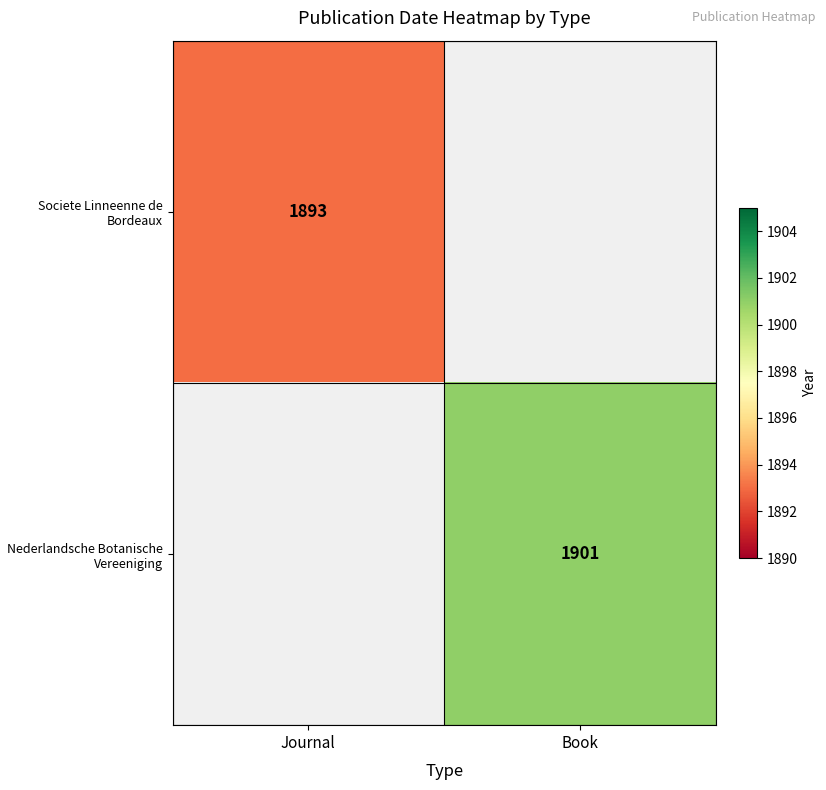

What is the smallest value displayed?

1893.0